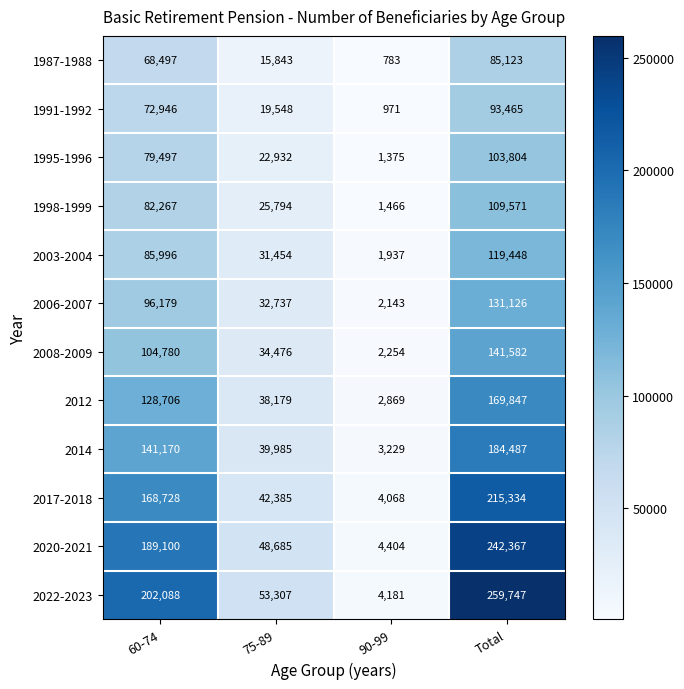

Which series has the widest spread of values?

2022-2023